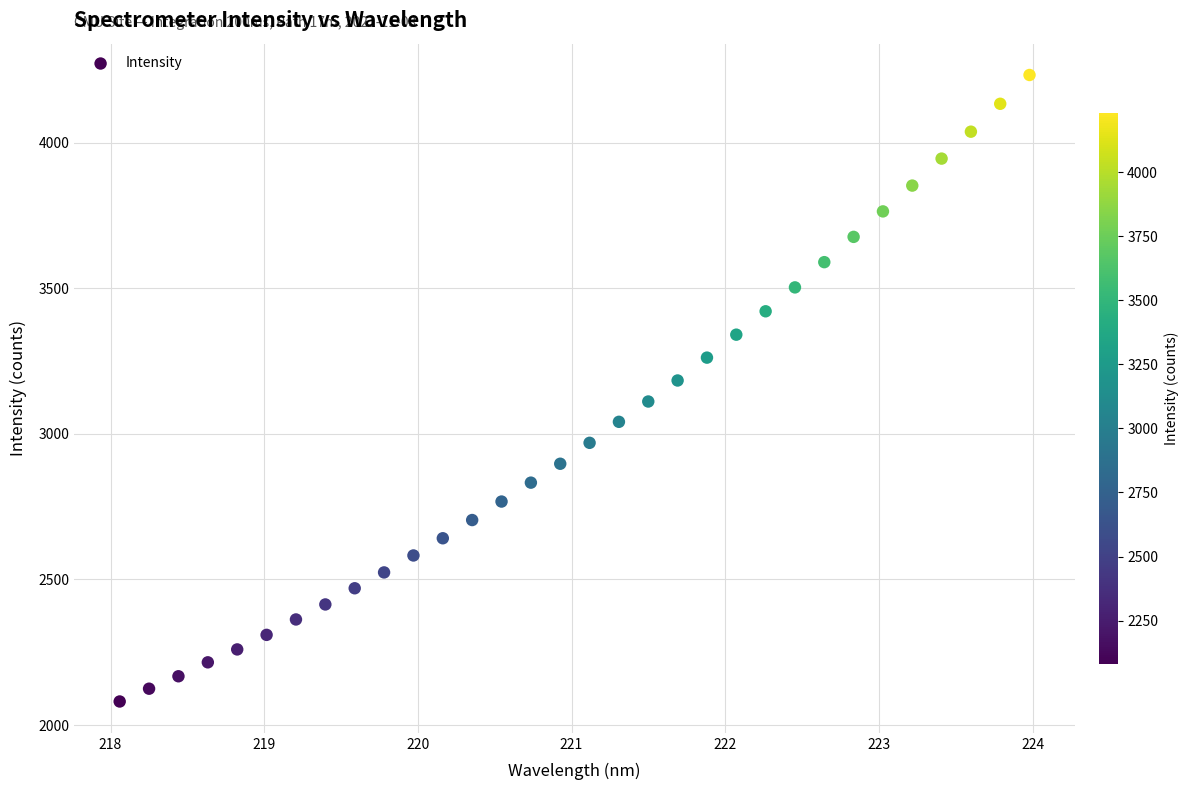

What is the range of X values (max minus min)?

5.9